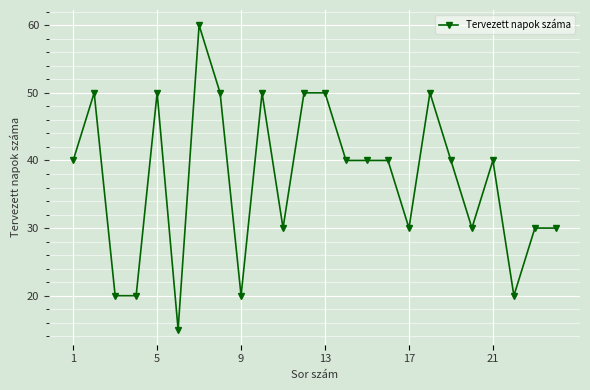

How many series are shown in this chart?

1